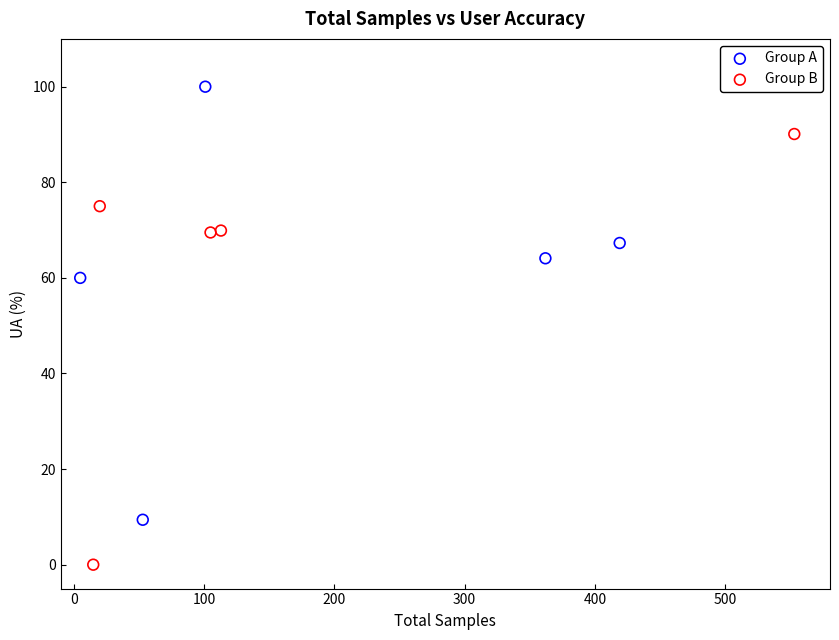

Which series has the widest spread of Y values?

Group A